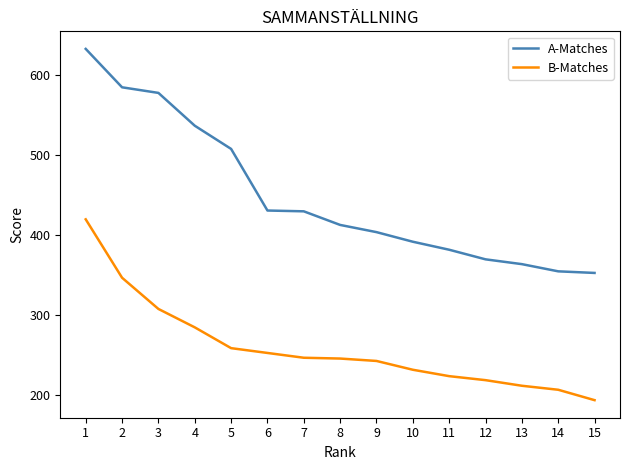

What is the difference between the highest and lowest values at 8?

167